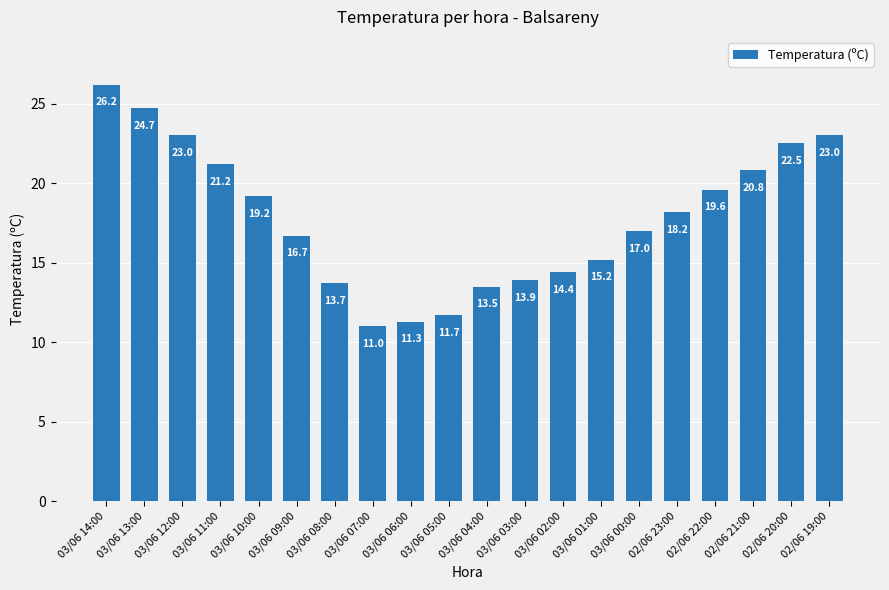

Reading right to left, extract all data points from this chart.

02/06 19:00=23.0	02/06 20:00=22.5	02/06 21:00=20.8	02/06 22:00=19.6	02/06 23:00=18.2	03/06 00:00=17.0	03/06 01:00=15.2	03/06 02:00=14.4	03/06 03:00=13.9	03/06 04:00=13.5	03/06 05:00=11.7	03/06 06:00=11.3	03/06 07:00=11.0	03/06 08:00=13.7	03/06 09:00=16.7	03/06 10:00=19.2	03/06 11:00=21.2	03/06 12:00=23.0	03/06 13:00=24.7	03/06 14:00=26.2